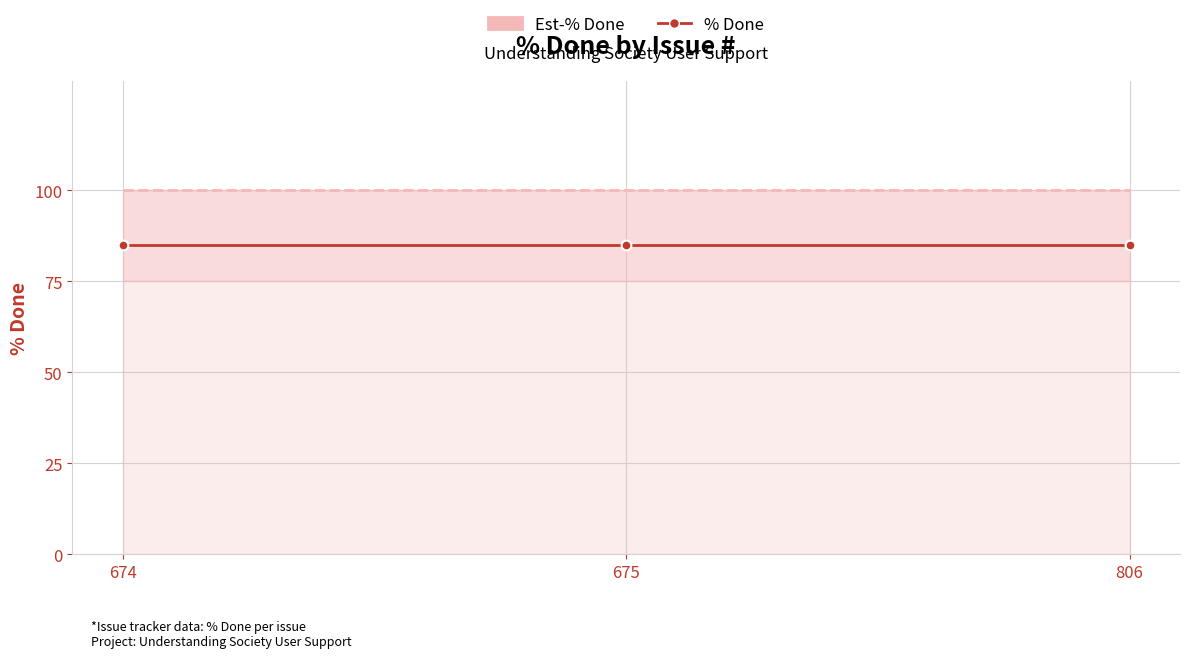

What is the highest value of the Est-% Done series?

100